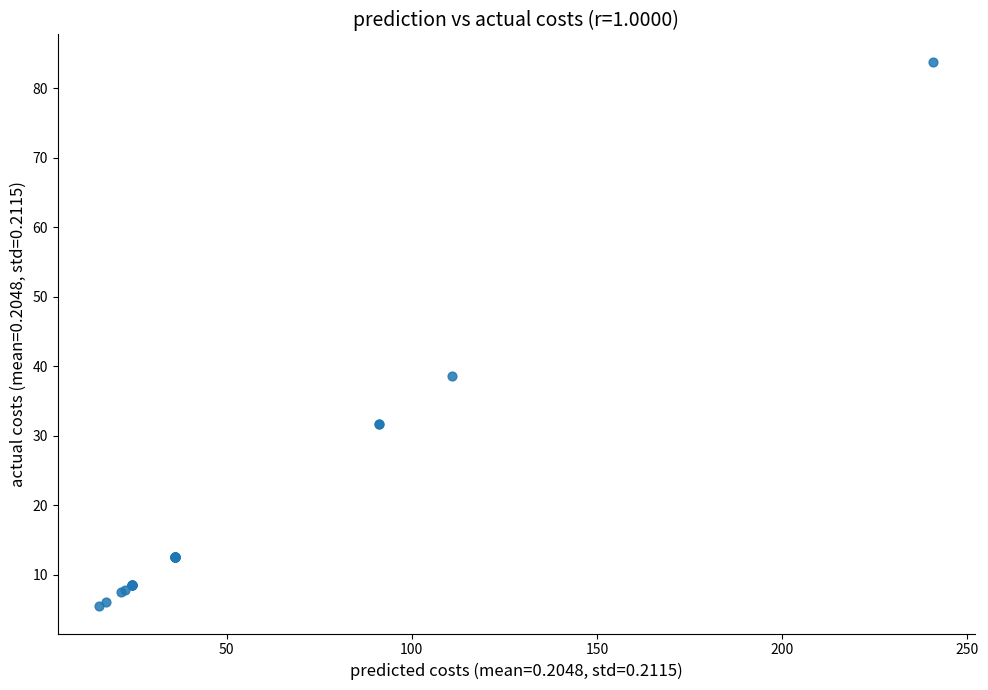

What Y value in the scatter plot is closest to 44?

38.5